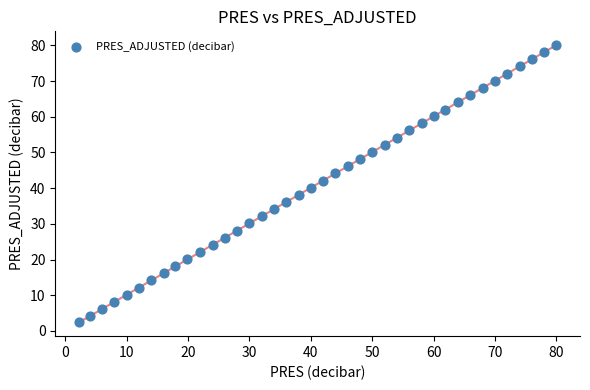

What is the range of X values (max minus min)?

77.7